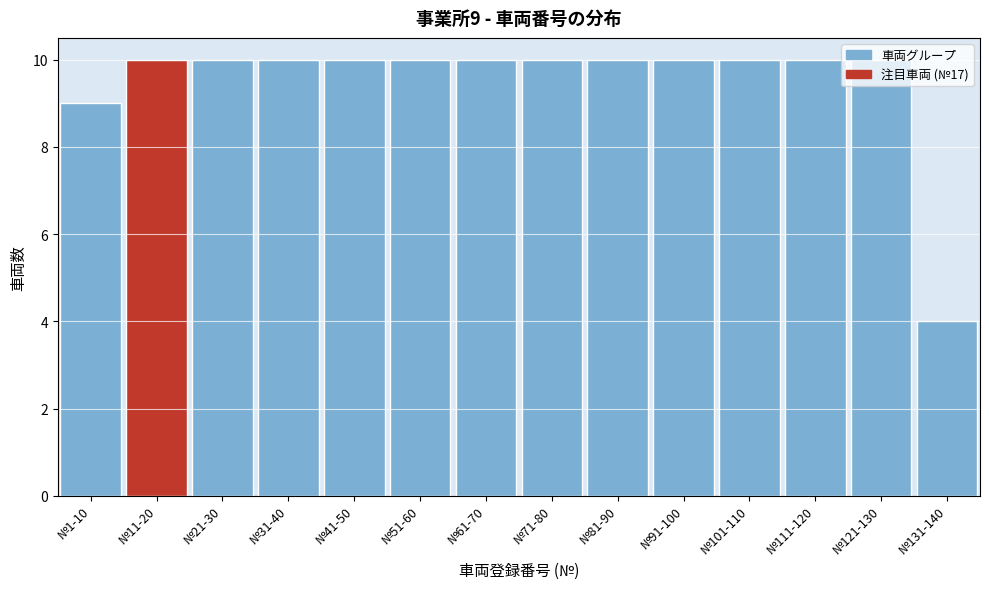

What is the maximum value shown in the chart?

10